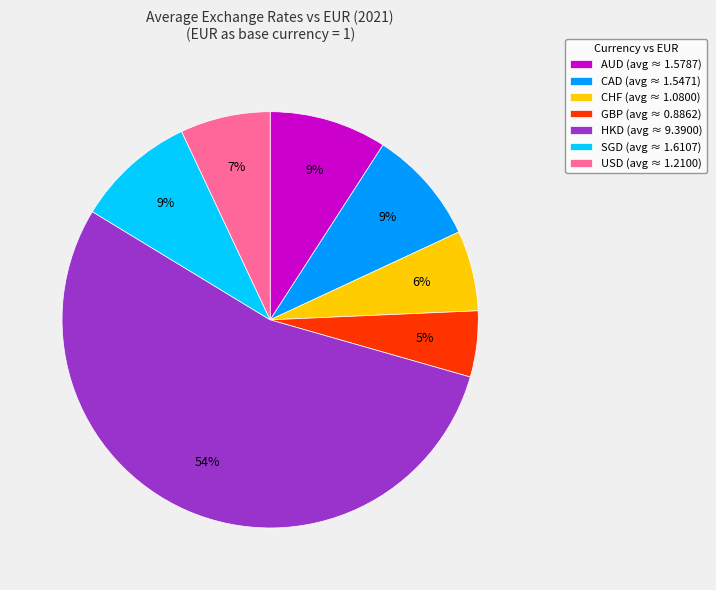

Which slice is the largest?

HKD